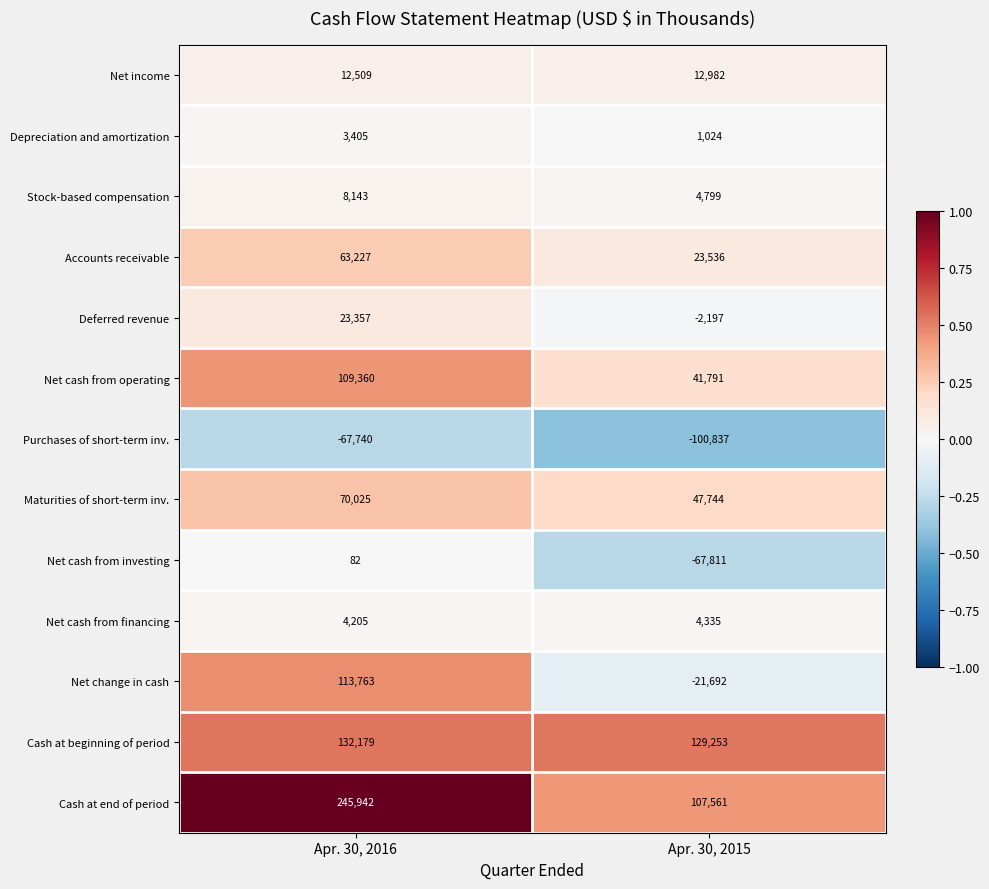

What is the spread (max minus min) of values at Apr. 30, 2016?

313682